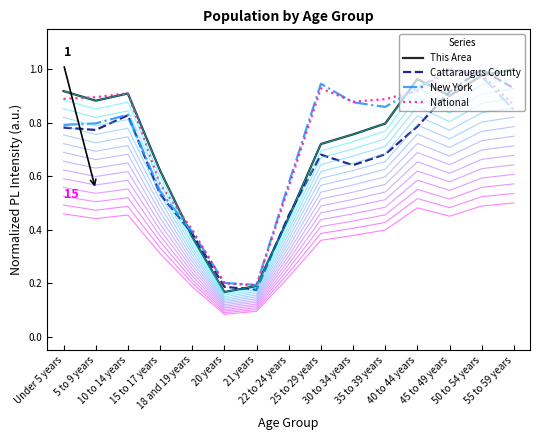

At which label does Cattaraugus County reach its minimum?

21 years